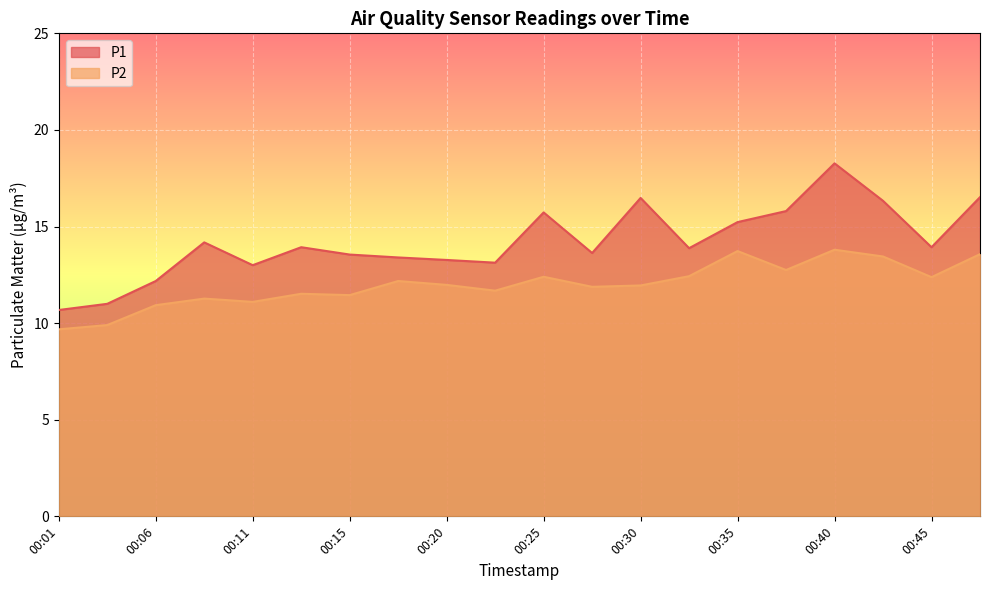

The value of P1 at 00:32 is 23.2. True or false?

False